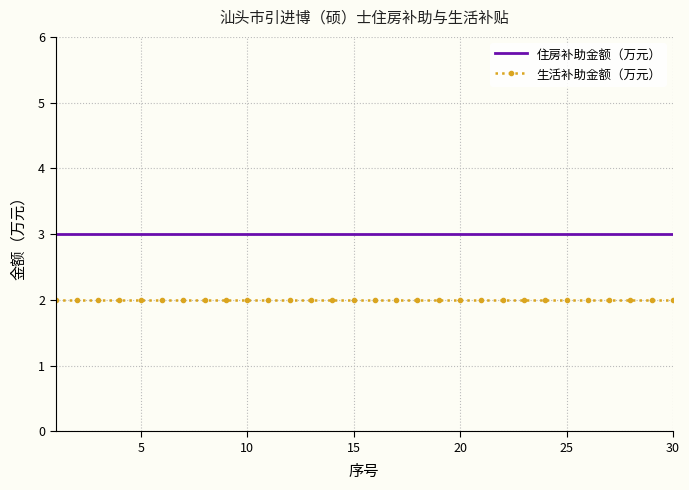

List the series in order of their overall mean, highest first.

住房补助金额（万元）, 生活补助金额（万元）